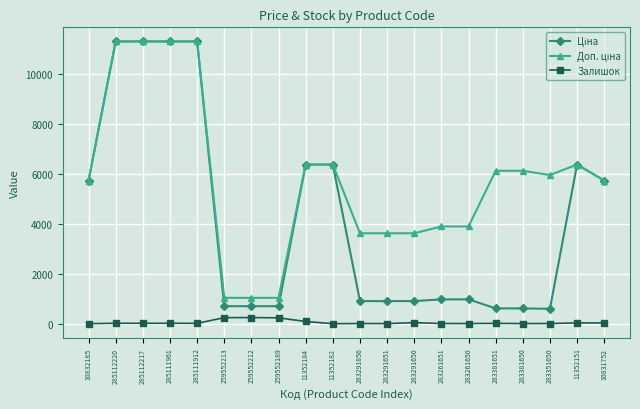

True or false: Залишок has a value of 88.0 at 11352184.

True